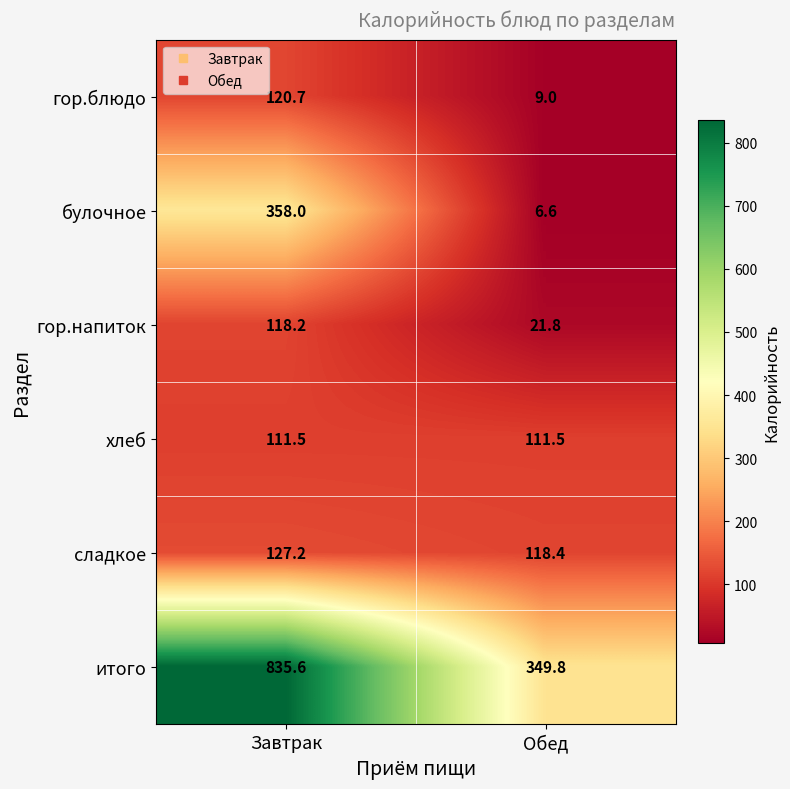

Which series changed the most between Завтрак and Обед?

итого